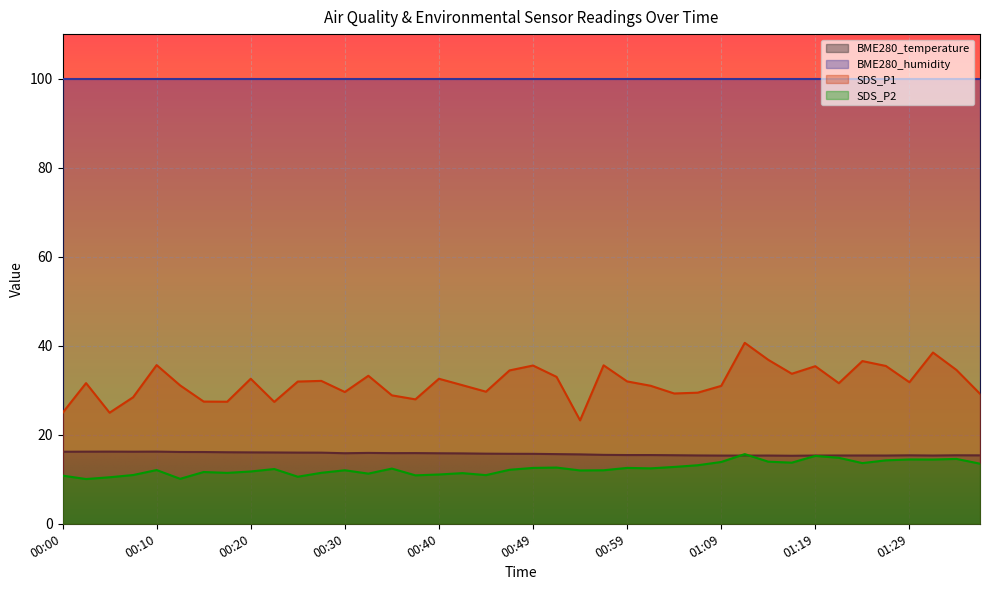

How many lines are shown in the chart?

4